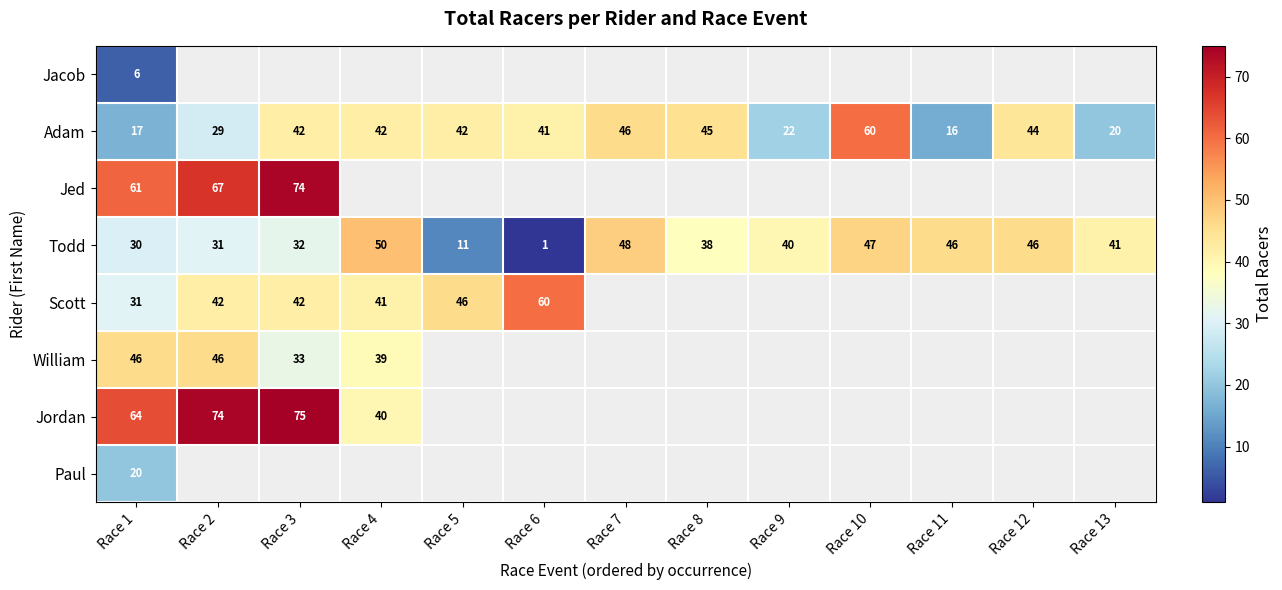

Which category has the highest value across all series?

Race 3